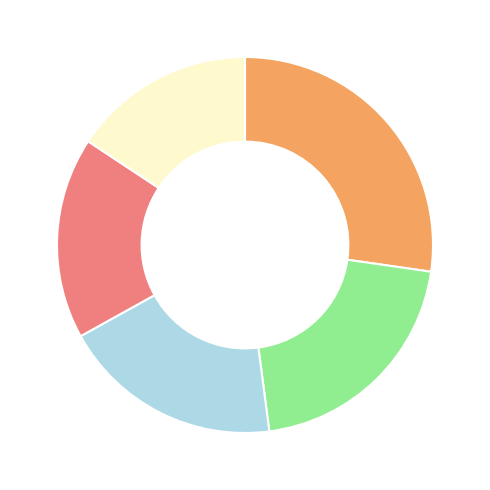

Does any single category account for the majority?

No